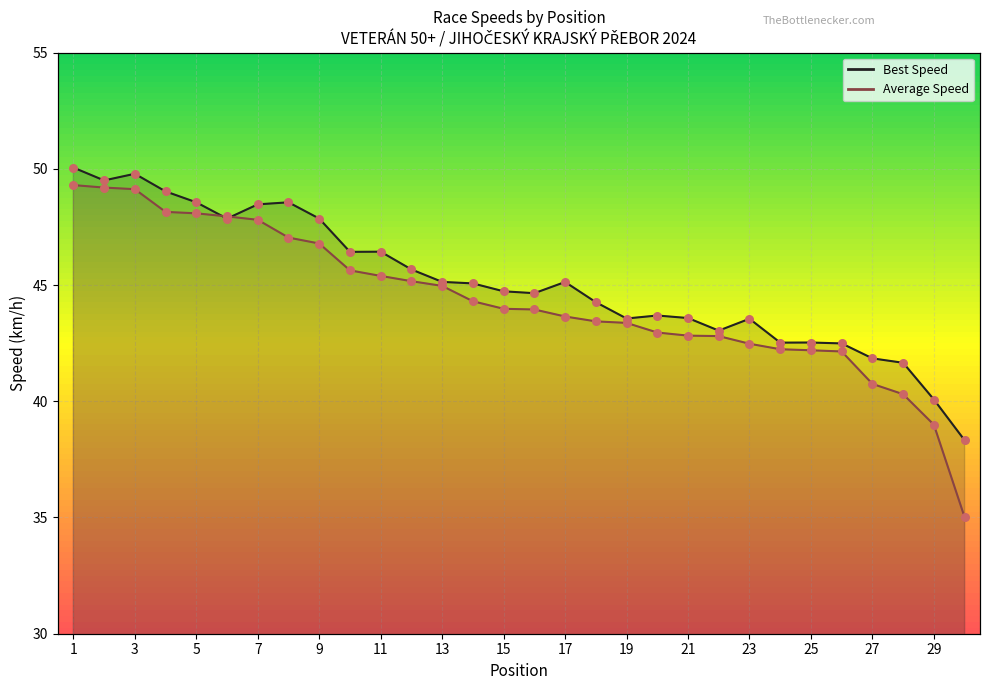

At how many categories does at least one series exceed 44?

18